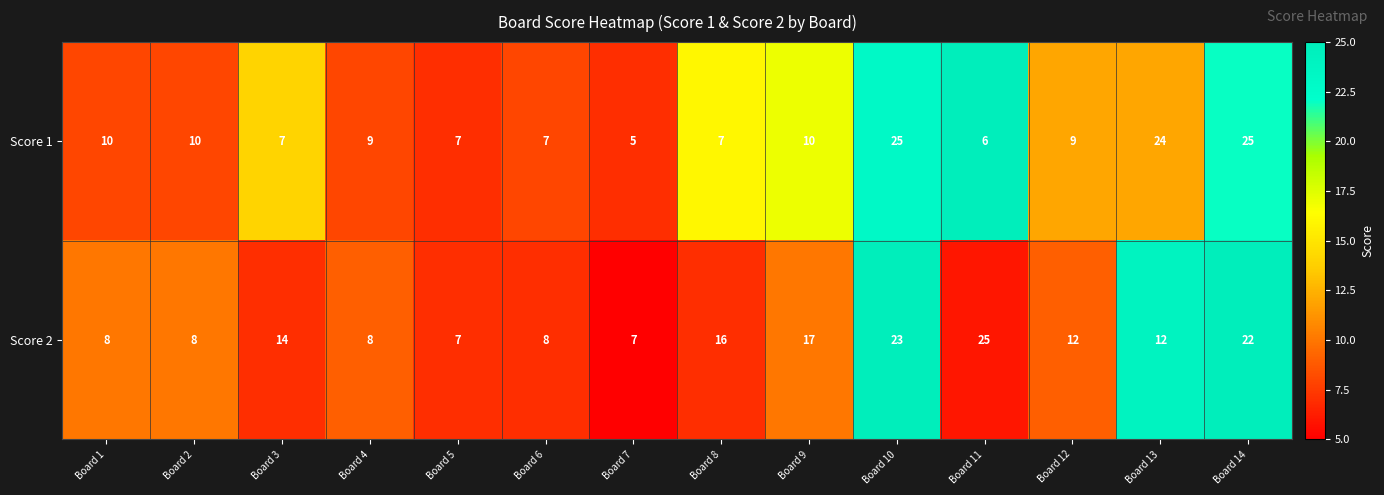

Which series has the largest total across all categories?

Score 2